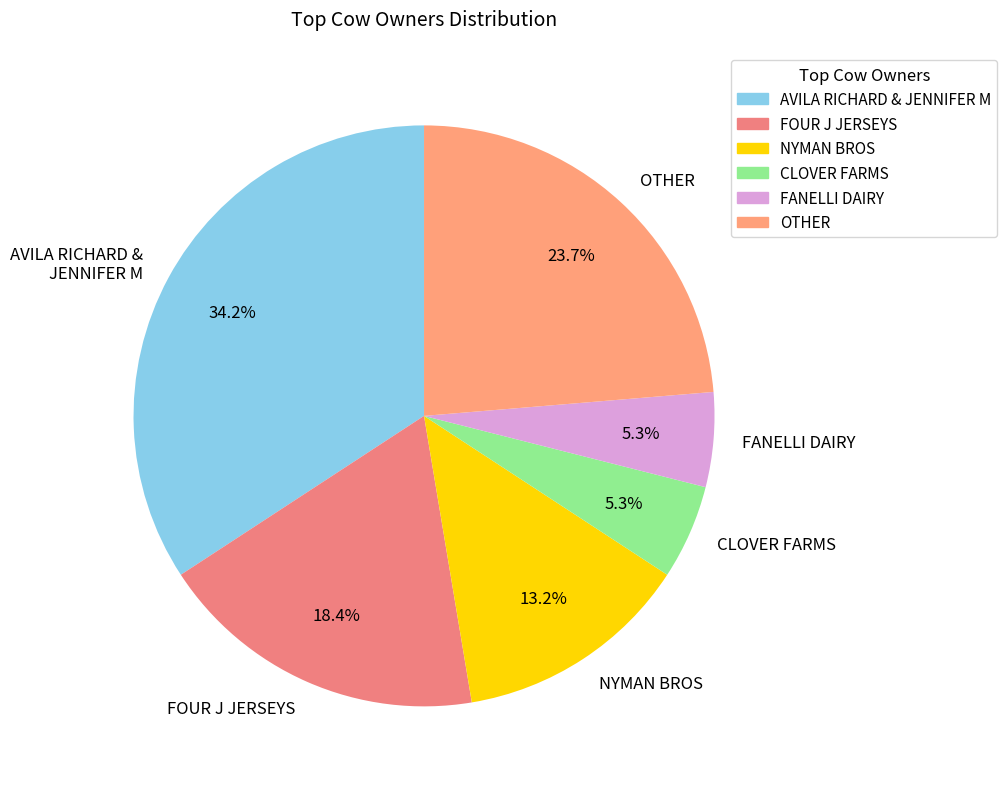

To the nearest percent, what portion does FANELLI DAIRY represent?

5%